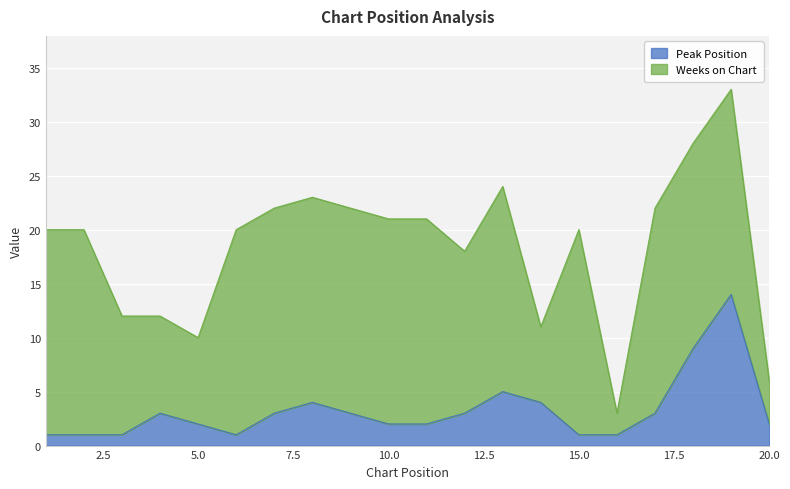

What is the highest value of the Peak Position series?

14